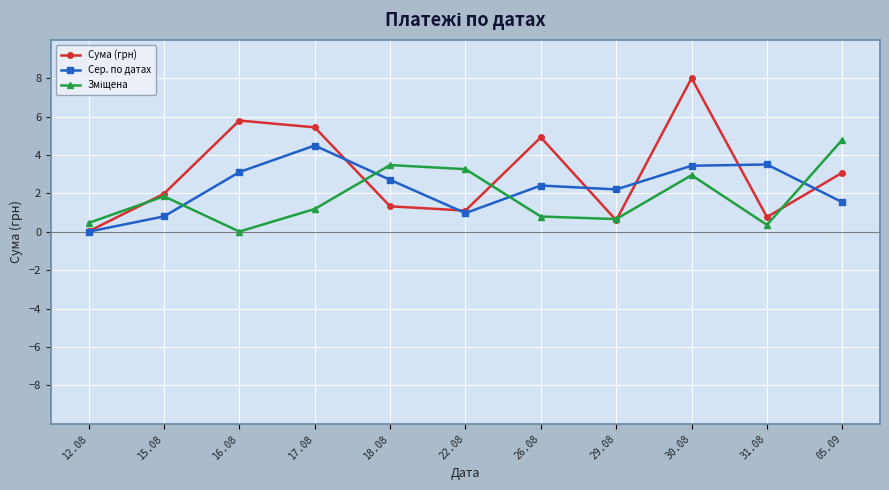

At which category does the chart reach its peak across all series?

30.08